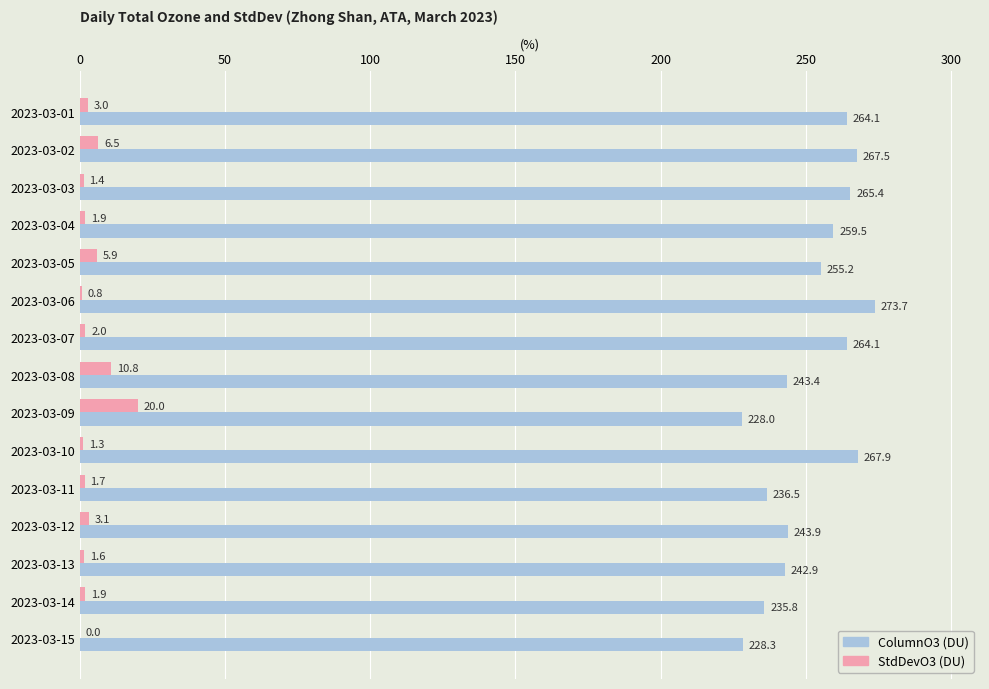

What is the maximum value shown in the chart?

273.7